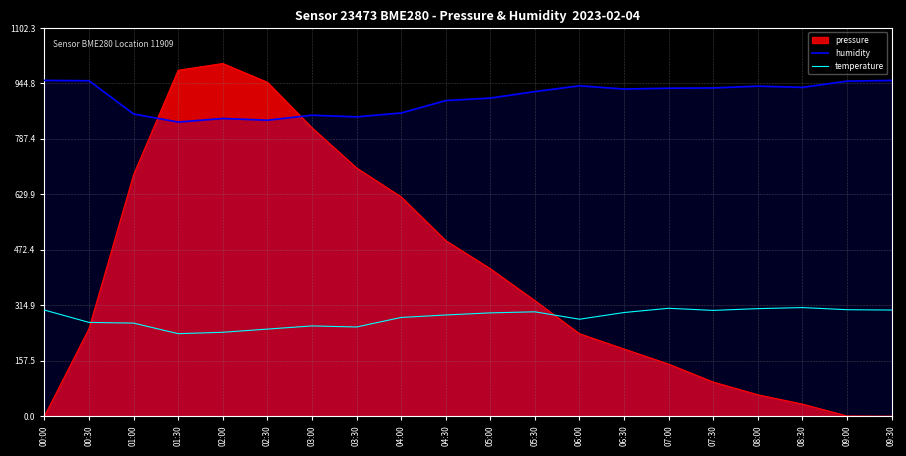

True or false: temperature and humidity intersect in this chart.

False